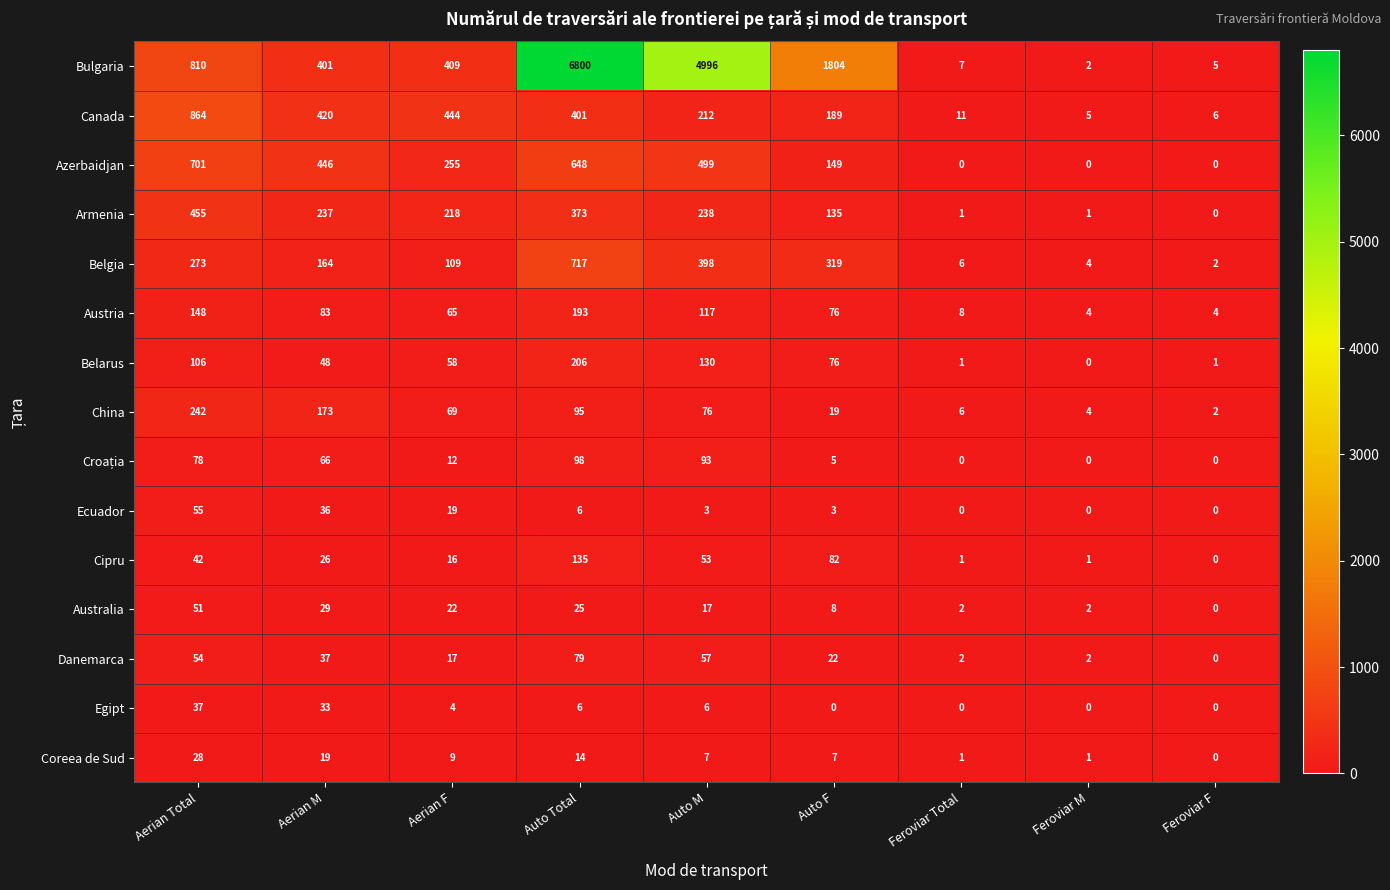

Where does the Azerbaidjan series first go above 255?

Aerian Total